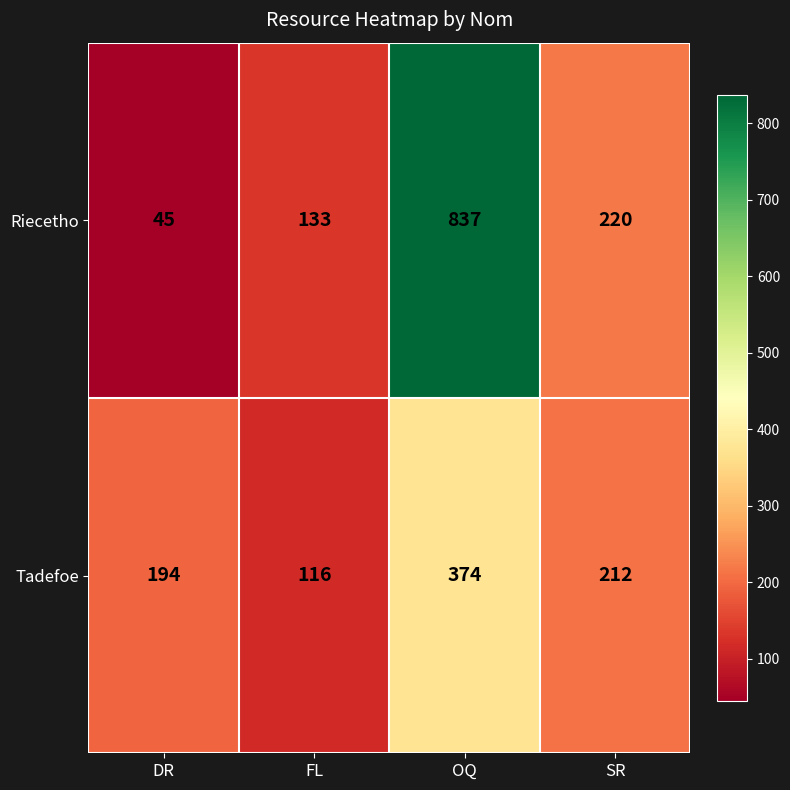

Which label corresponds to the largest value in the chart?

OQ